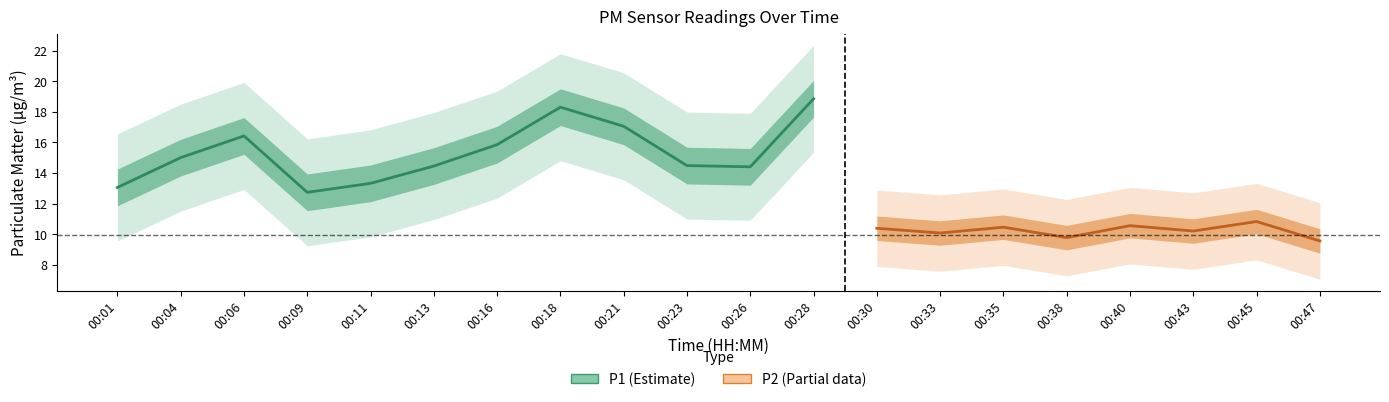

How many lines are shown in the chart?

2